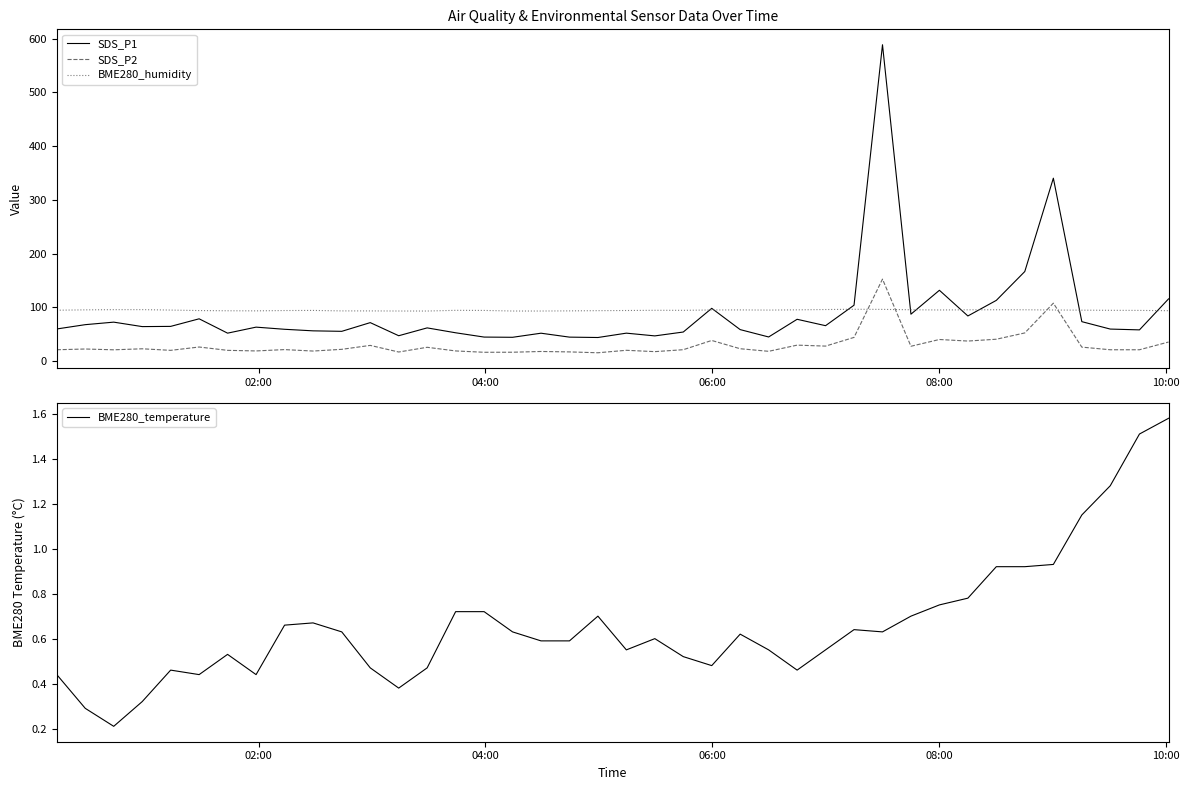

How many times do BME280_humidity and SDS_P2 cross each other?

4